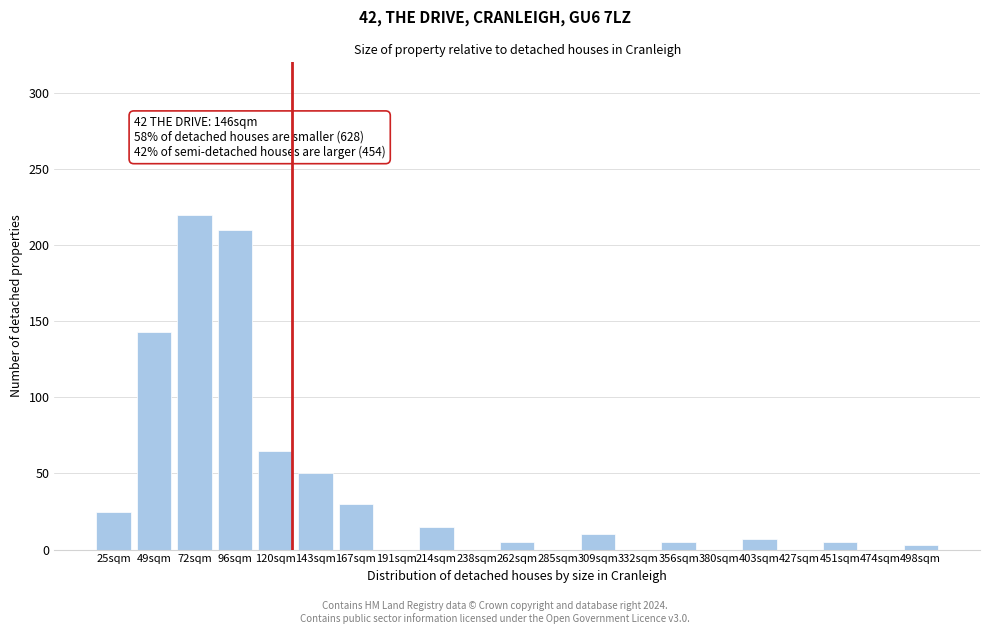

Reading right to left, list all the values displayed in this chart.

498sqm=3	474sqm=0	451sqm=5	427sqm=0	403sqm=7	380sqm=0	356sqm=5	332sqm=0	309sqm=10	285sqm=0	262sqm=5	238sqm=0	214sqm=15	191sqm=0	167sqm=30	143sqm=50	120sqm=65	96sqm=210	72sqm=220	49sqm=143	25sqm=25